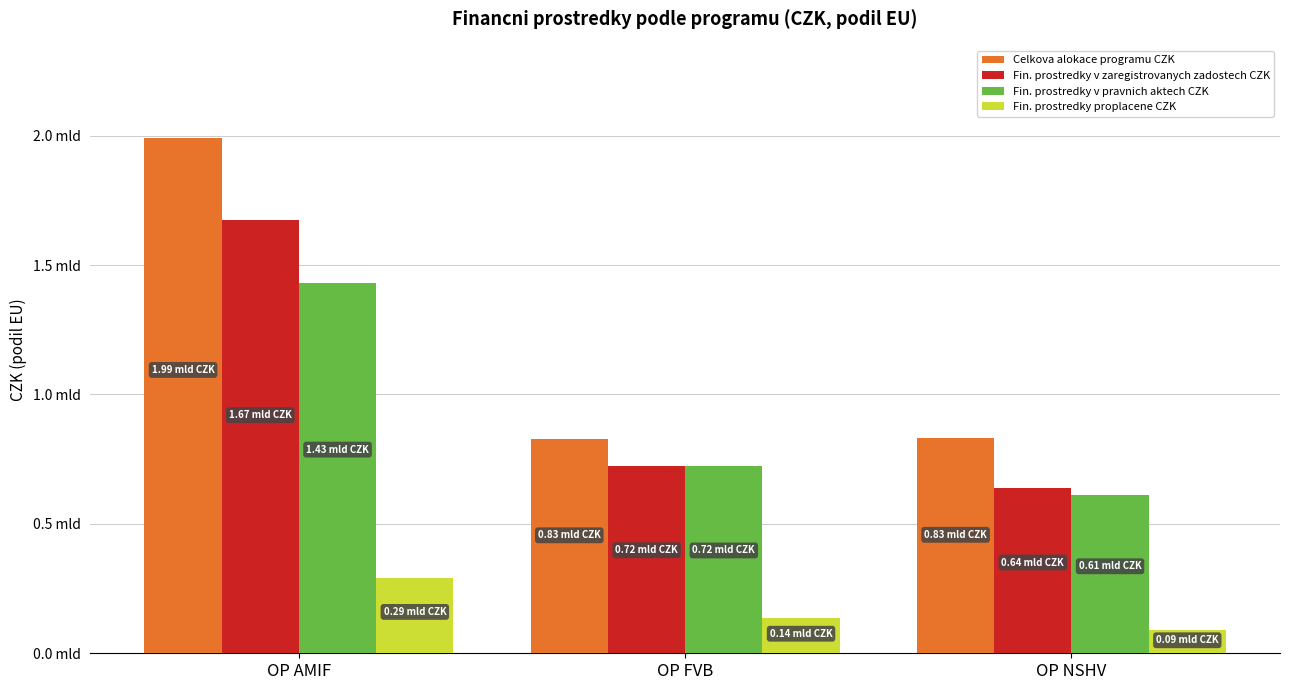

What are all the series names shown in the legend?

Celkova alokace programu CZK, Fin. prostredky v zaregistrovanych zadostech CZK, Fin. prostredky v pravnich aktech CZK, Fin. prostredky proplacene CZK